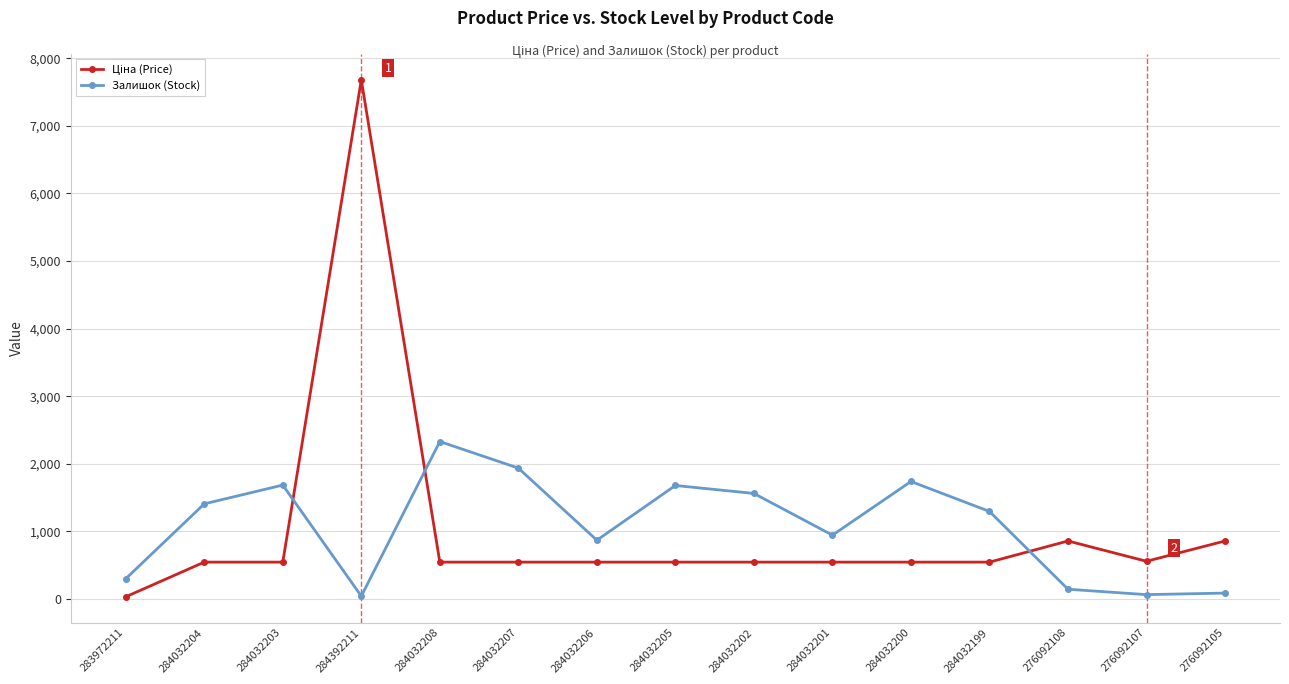

At which label does Залишок (Stock) reach its peak?

284032208